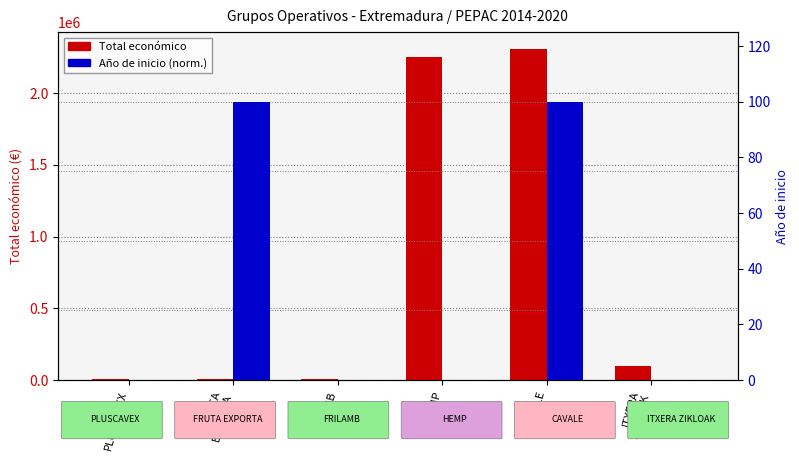

Reading left to right, what are all the values shown in this chart?

Total económico: 9000	9880	9400	2250674	2310026	99981
Año de inicio (norm.): 0	100	0	0	100	0